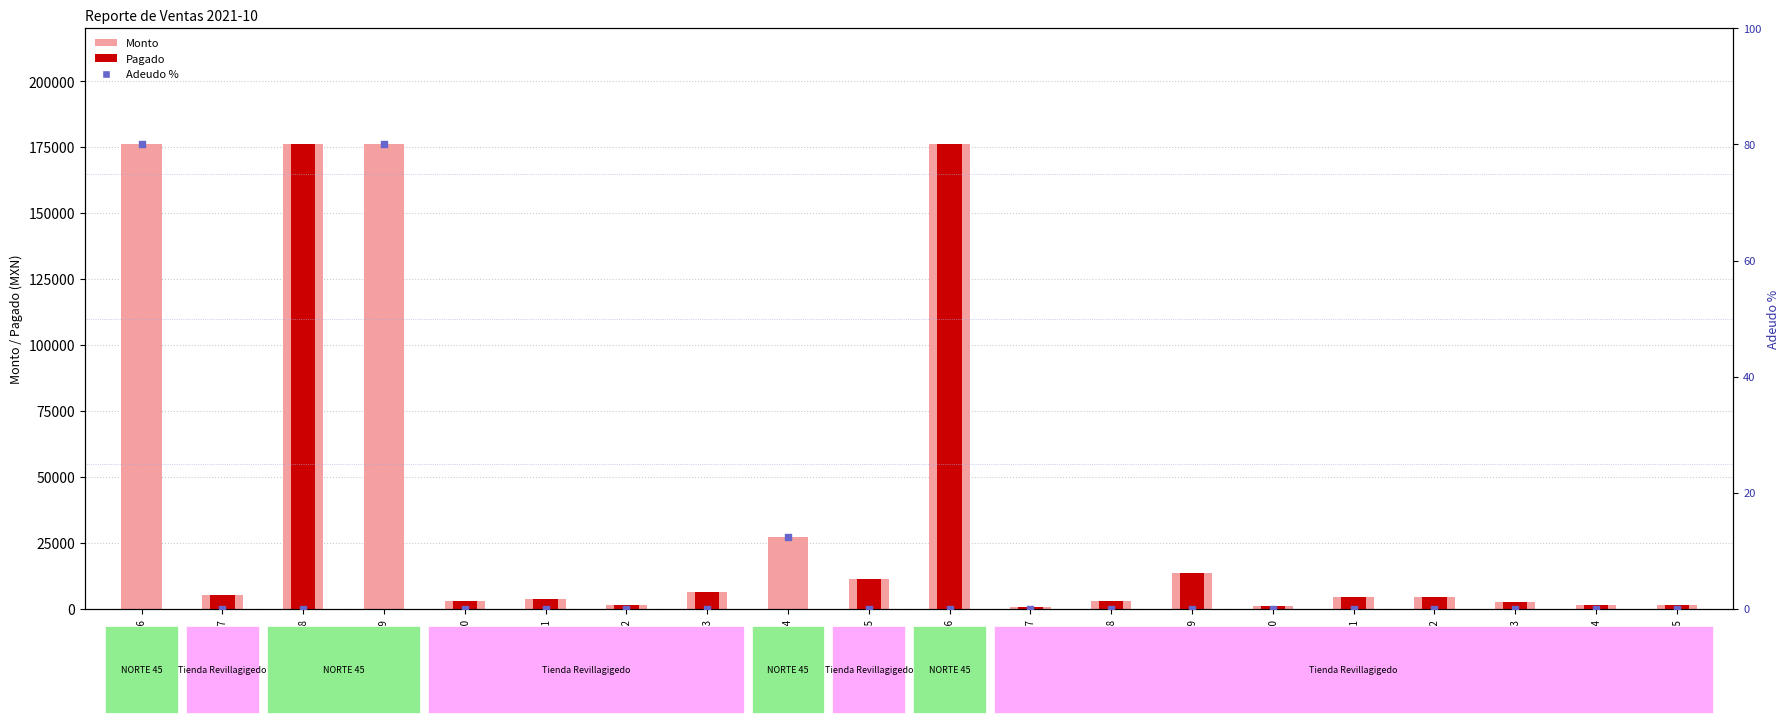

Which series contains the lowest Y value?

Pagado